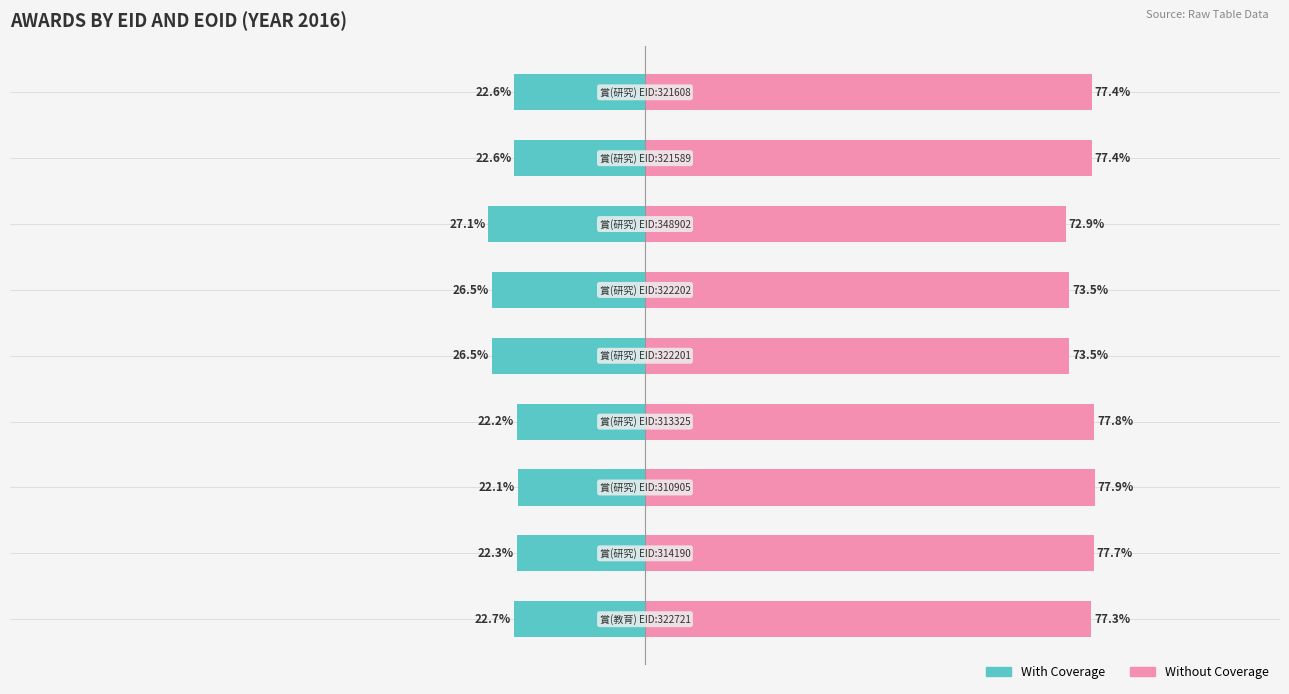

True or false: Without Coverage has a value of 73.5 at 5.

True